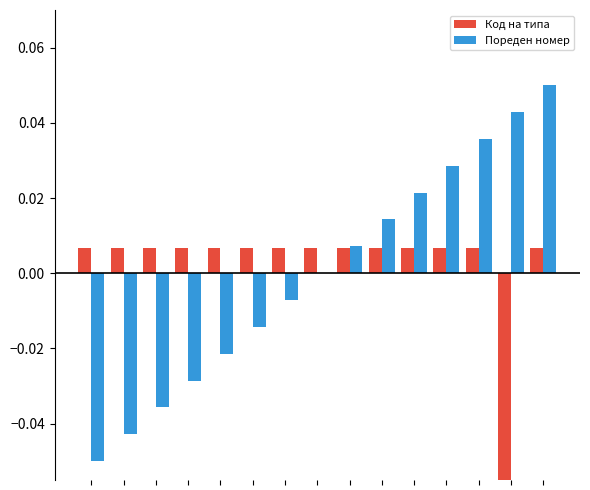

Reading left to right, extract all data points from this chart.

Код на типа: 0.0	0.0	0.0	0.0	0.0	0.0	0.0	0.0	0.0	0.0	0.0	0.0	0.0	-0.1	0.0
Пореден номер: -0.1	-0.0	-0.0	-0.0	-0.0	-0.0	-0.0	0.0	0.0	0.0	0.0	0.0	0.0	0.0	0.1